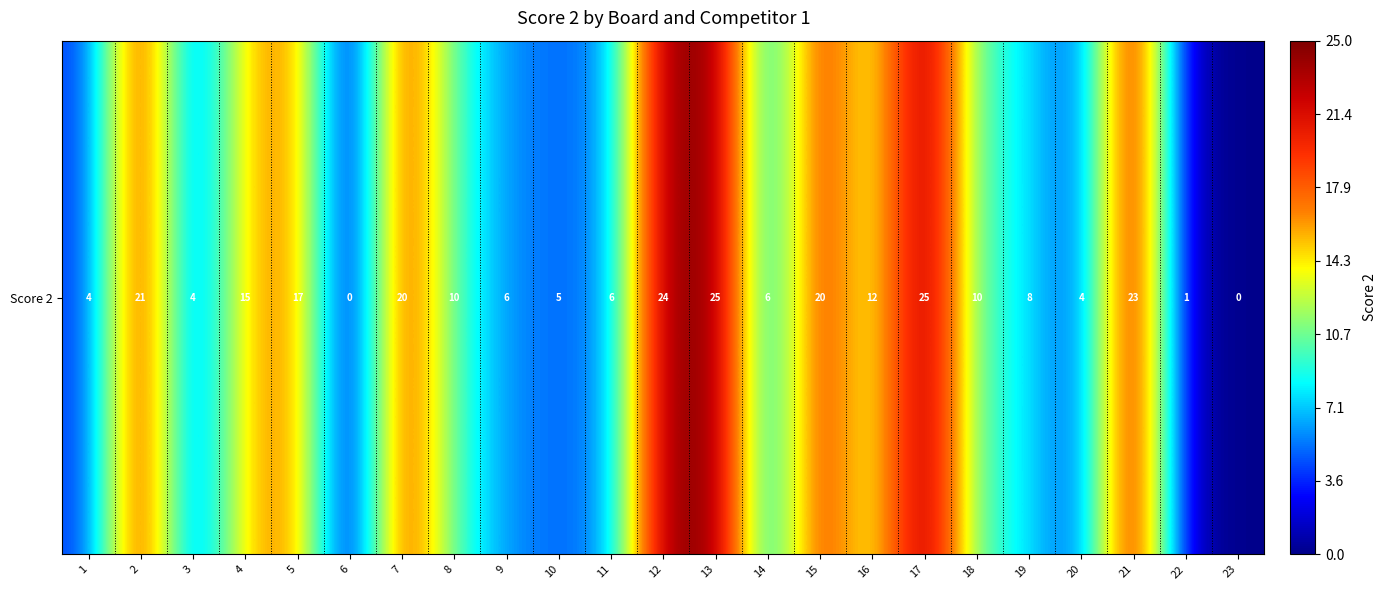

Approximately how many times larger is the value at 2 compared to 14?

3.5